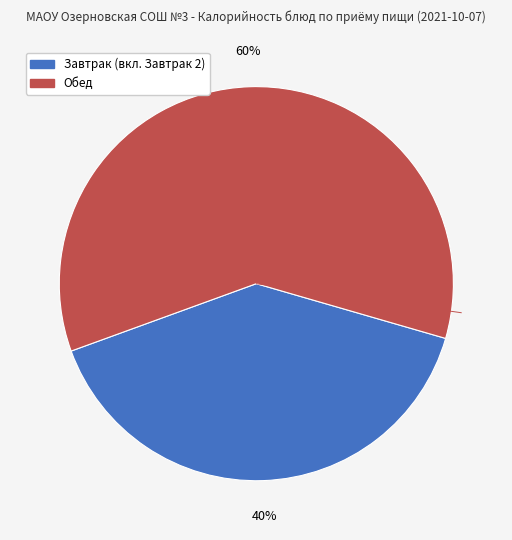

Is there a majority slice in this chart?

Yes